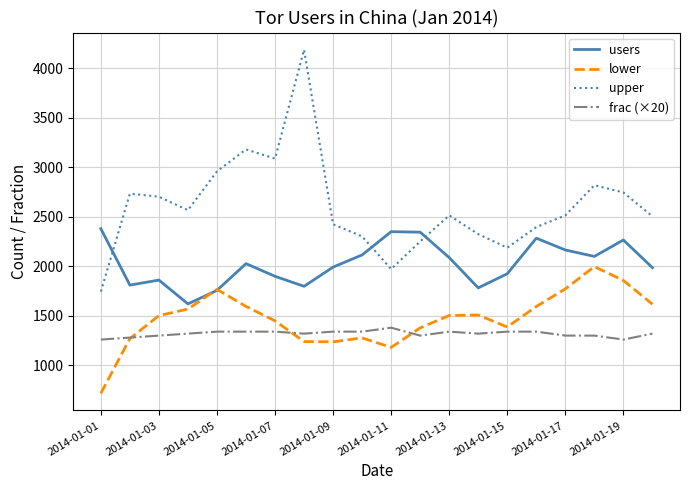

At how many categories does at least one series exceed 1279?

20